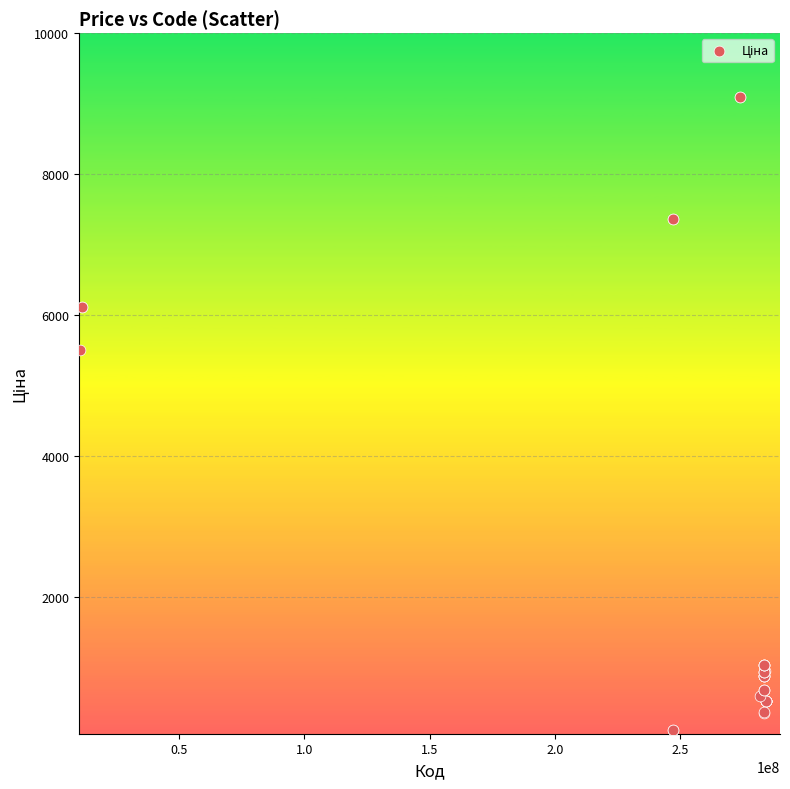

What Y value in the scatter plot is closest to 4601?

5497.3